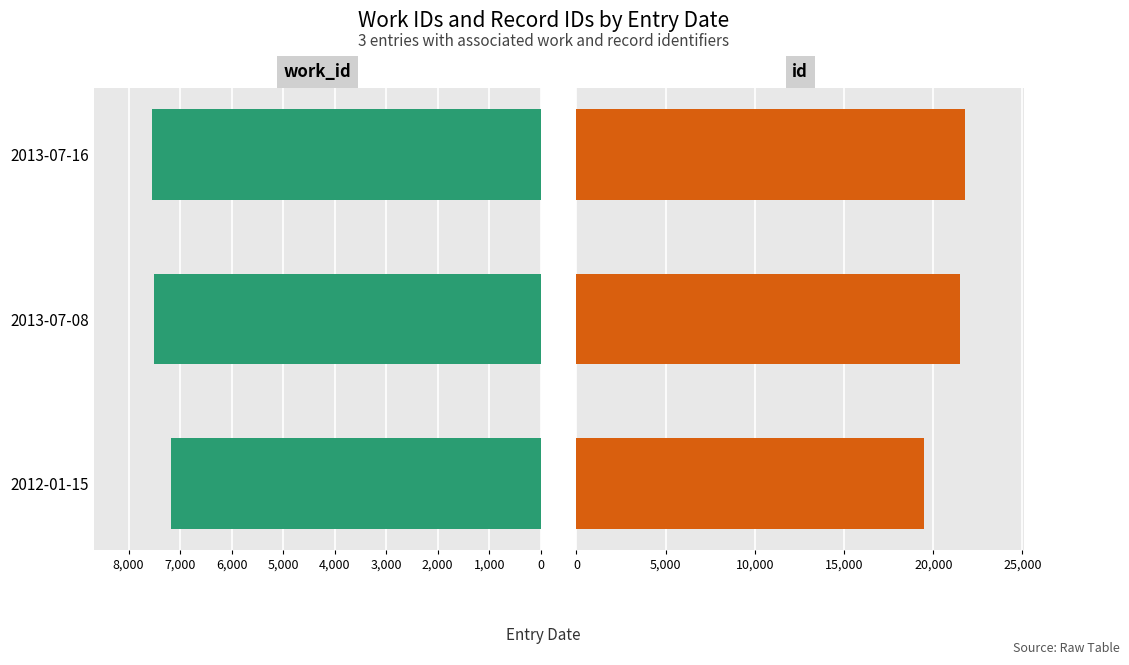

What is the difference between the second highest and minimum values in the id series?

2063